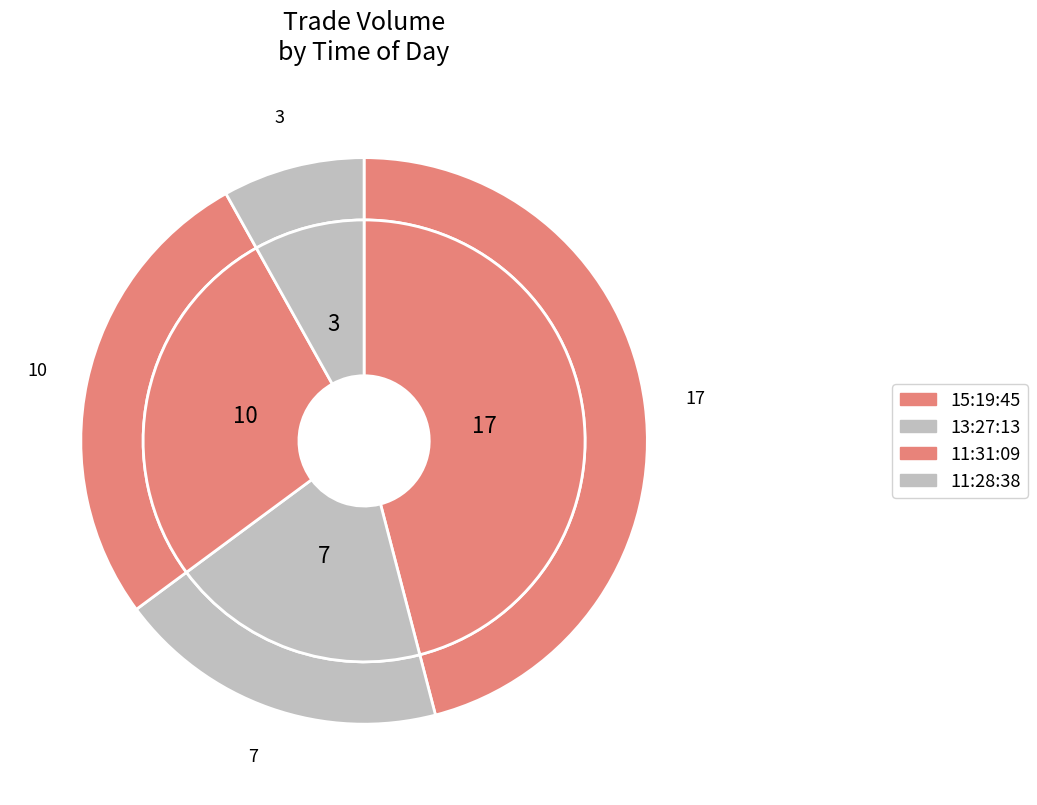

Which slice is the smallest?

11:28:38